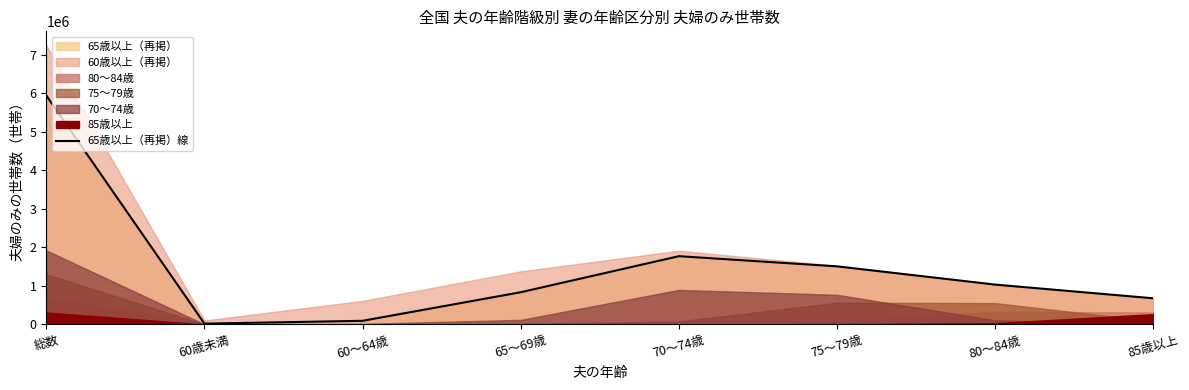

What is the smallest value displayed?

20976